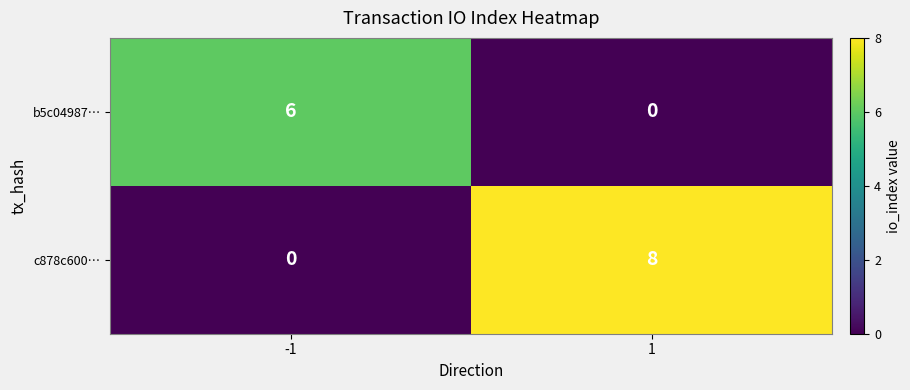

What is the sum of all b5c04987… values?

6